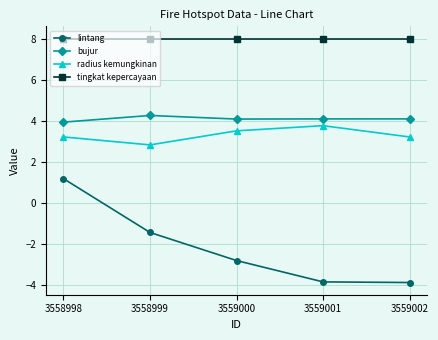

What are all the series names shown in the legend?

lintang, bujur, radius kemungkinan, tingkat kepercayaan